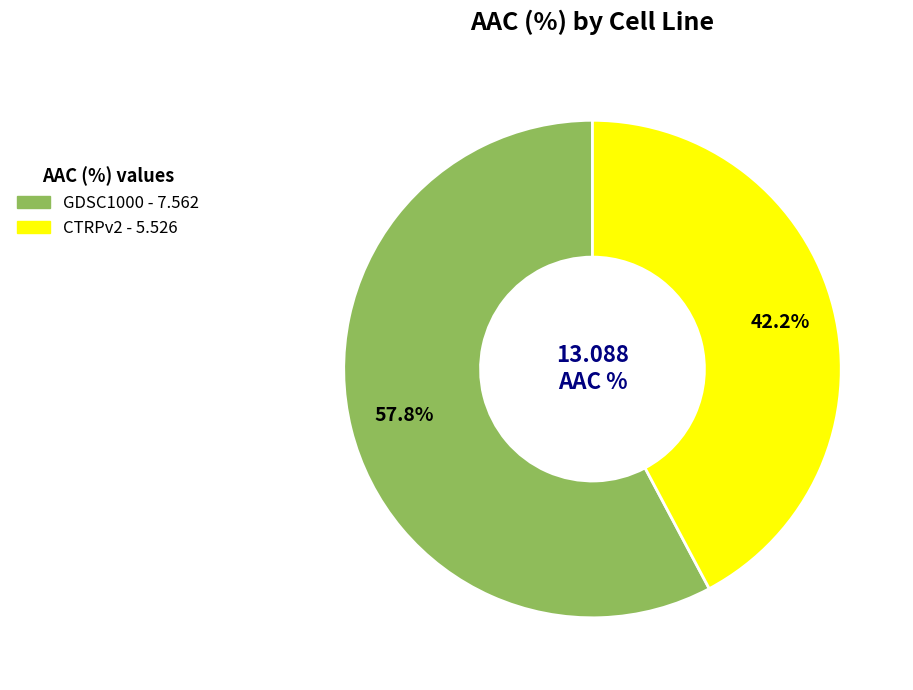

To the nearest percent, what is the difference between the largest and smallest slice percentages?

16%